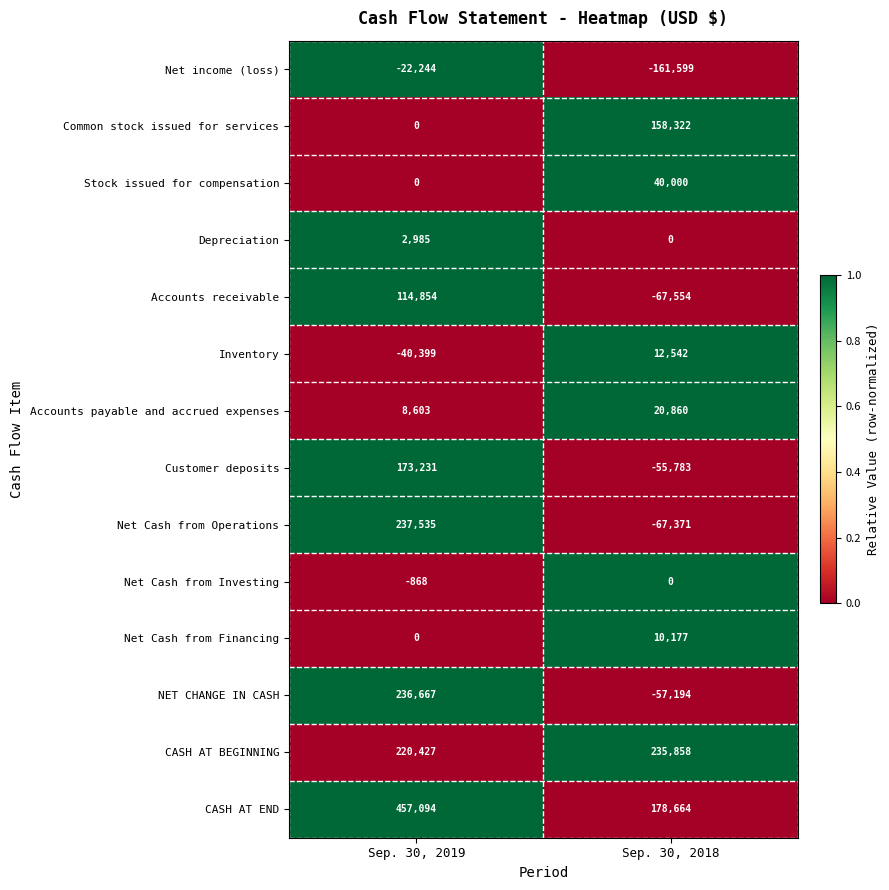

Reading left to right, extract all data points from this chart.

Net income (loss): -22244	-161599
Common stock issued for services: 0	158322
Stock issued for compensation: 0	40000
Depreciation: 2985	0
Accounts receivable: 114854	-67554
Inventory: -40399	12542
Accounts payable and accrued expenses: 8603	20860
Customer deposits: 173231	-55783
Net Cash from Operations: 237535	-67371
Net Cash from Investing: -868	0
Net Cash from Financing: 0	10177
NET CHANGE IN CASH: 236667	-57194
CASH AT BEGINNING: 220427	235858
CASH AT END: 457094	178664